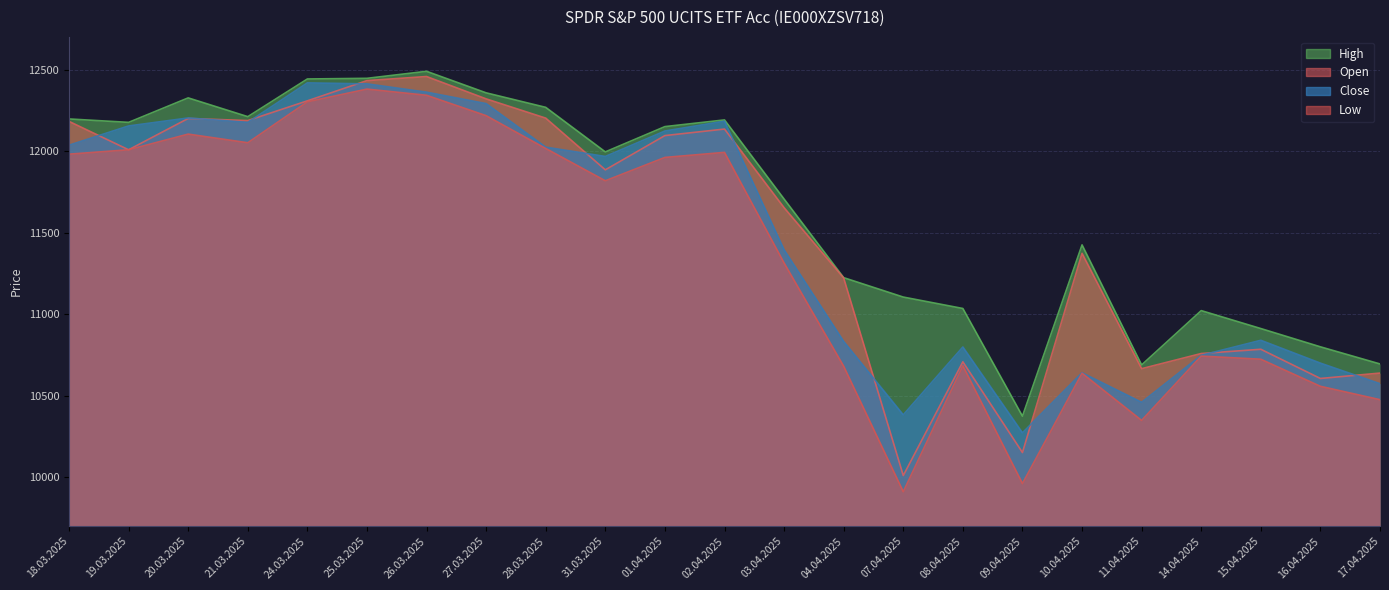

At which label does Low reach its minimum?

07.04.2025